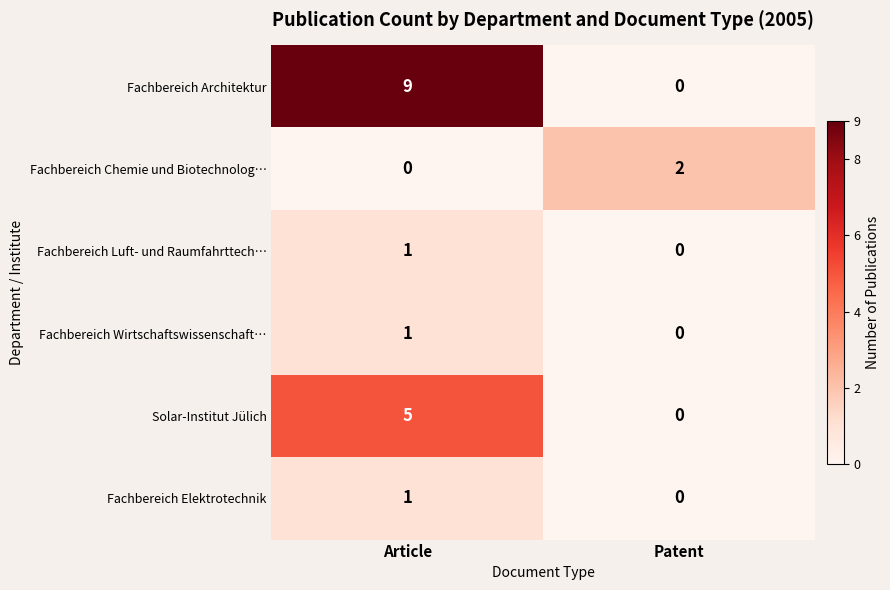

Reading left to right, what are all the values shown in this chart?

Fachbereich Architektur: 9	0
Fachbereich Chemie und Biotechnolog…: 0	2
Fachbereich Luft- und Raumfahrttech…: 1	0
Fachbereich Wirtschaftswissenschaft…: 1	0
Solar-Institut Jülich: 5	0
Fachbereich Elektrotechnik: 1	0